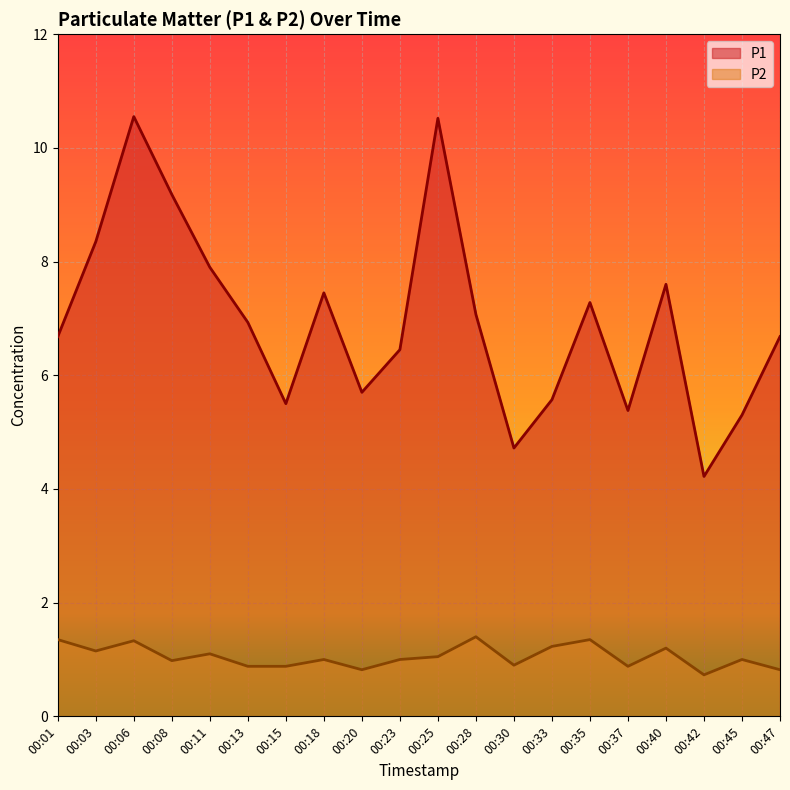

True or false: P1 and P2 intersect in this chart.

False